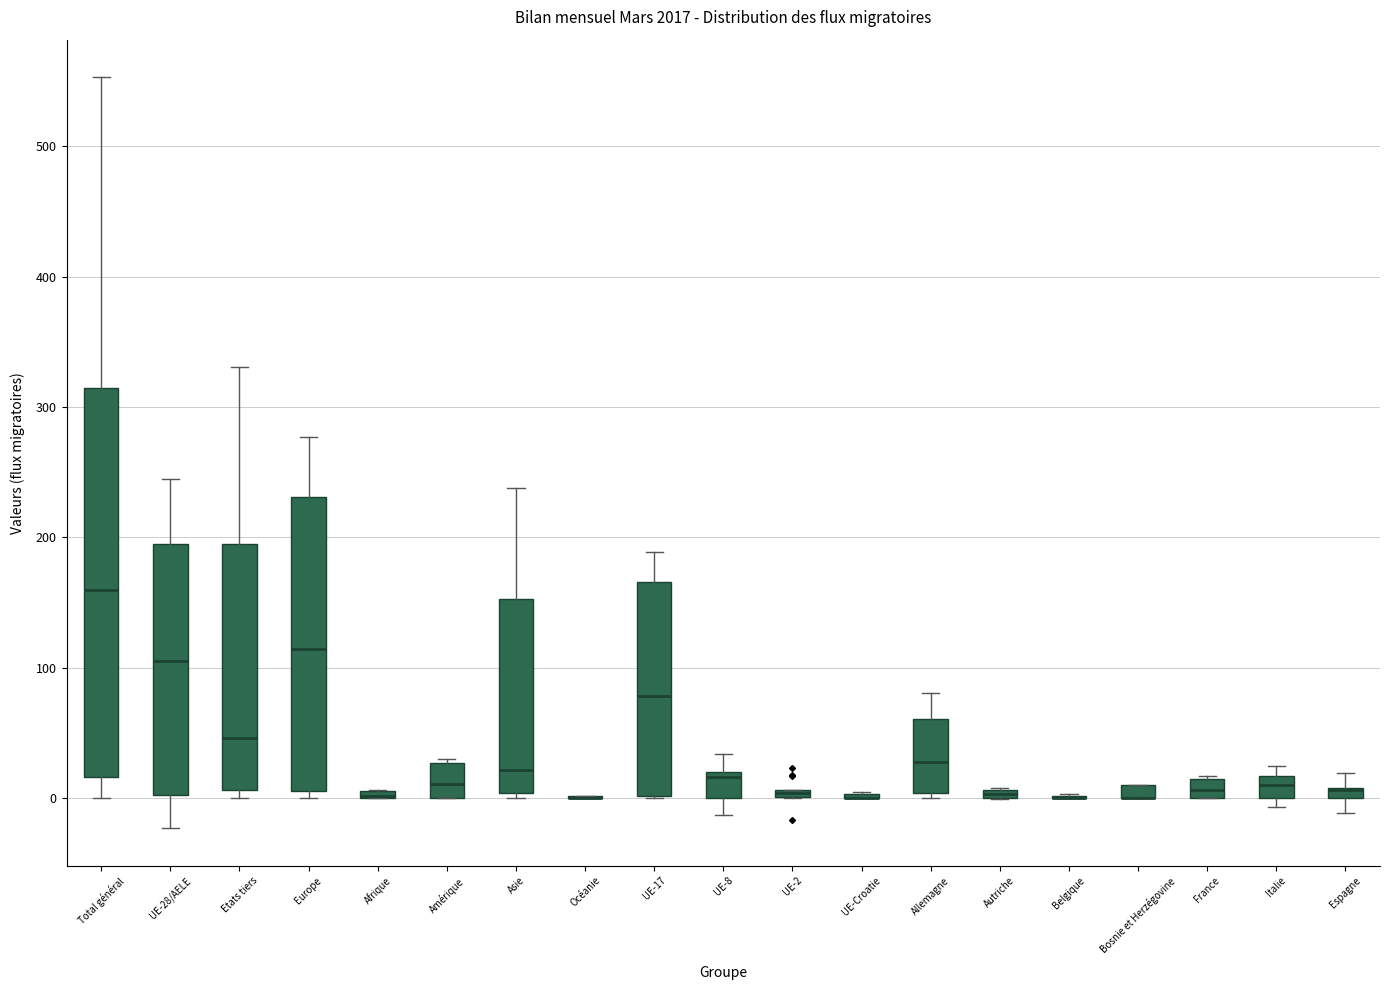

Where does the upper whisker of the box for UE-8 end on the y-axis? The values are not printed on the chart, so give them approximately, as read against the axis.

30